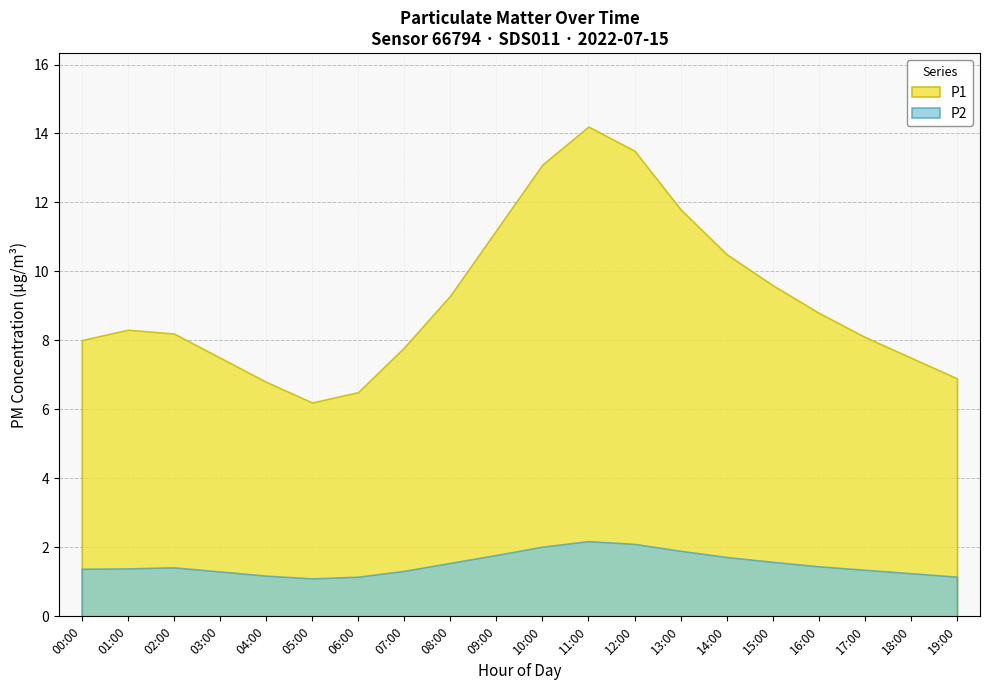

What is the difference between the maximum and minimum values in the P1 series?

8.0